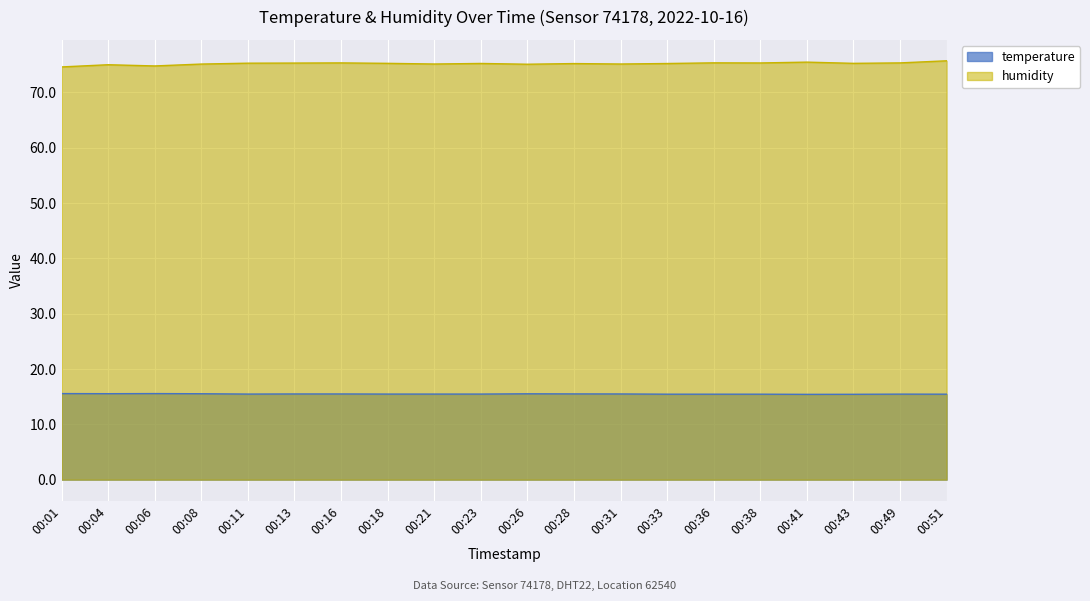

How many lines are shown in the chart?

2